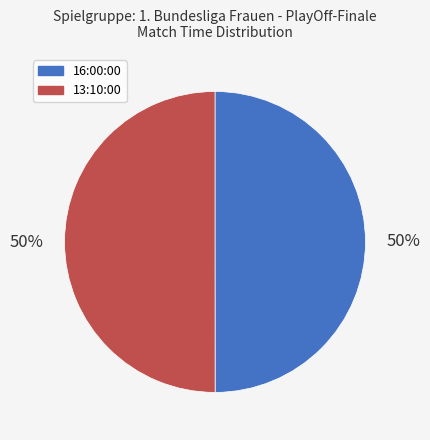

Approximately how many times larger is the value at 16:00:00 compared to 13:10:00?

1.0